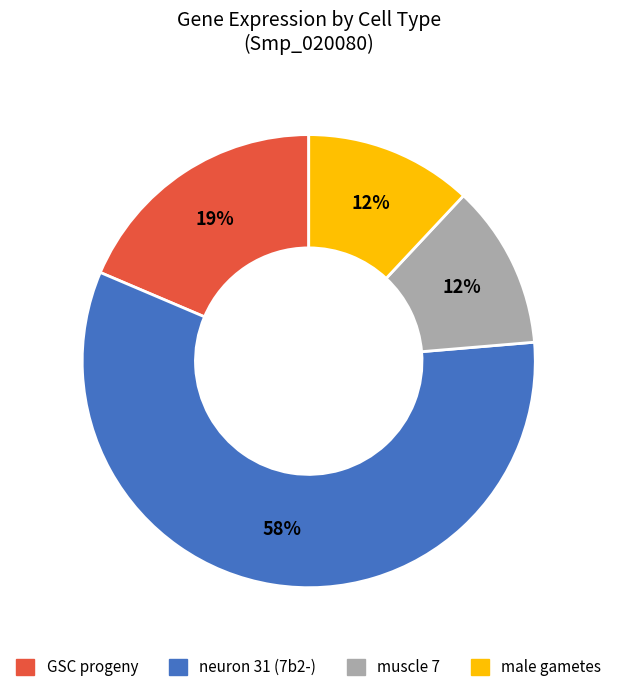

Is there a majority slice in this chart?

Yes